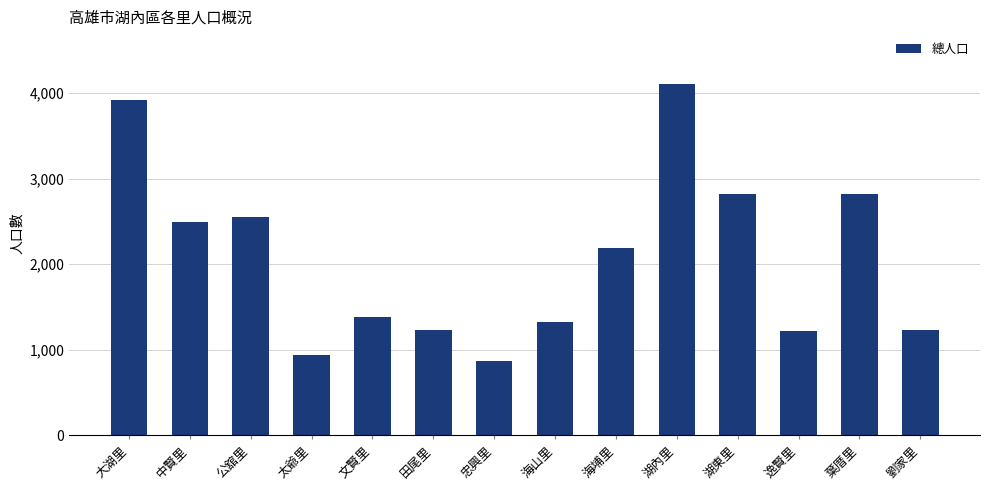

At which category does the chart reach its peak across all series?

湖內里